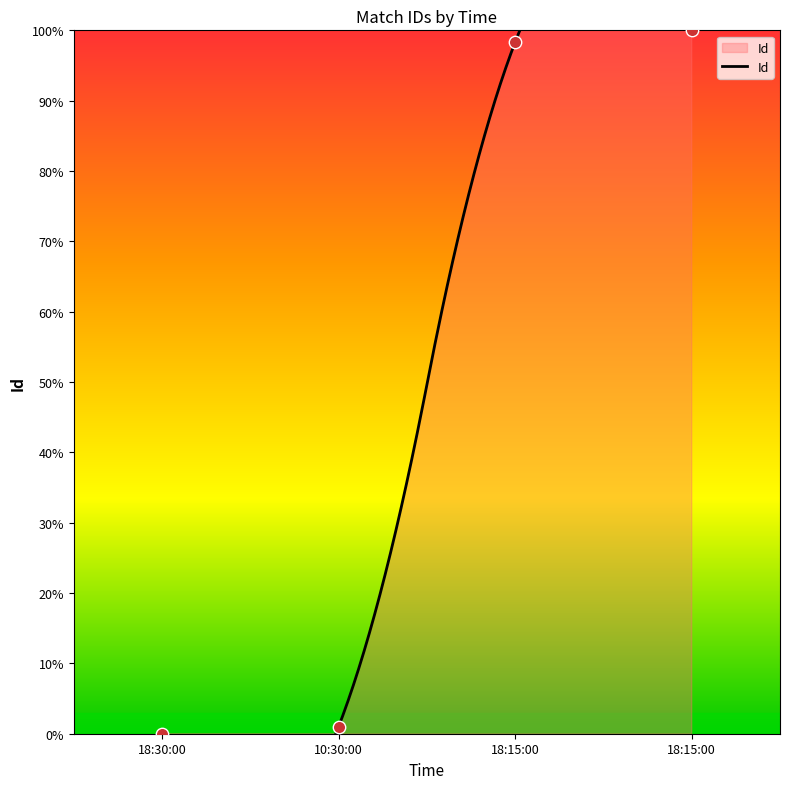

What is the change in value from 18:30:00 to 18:15:00?

+98.3